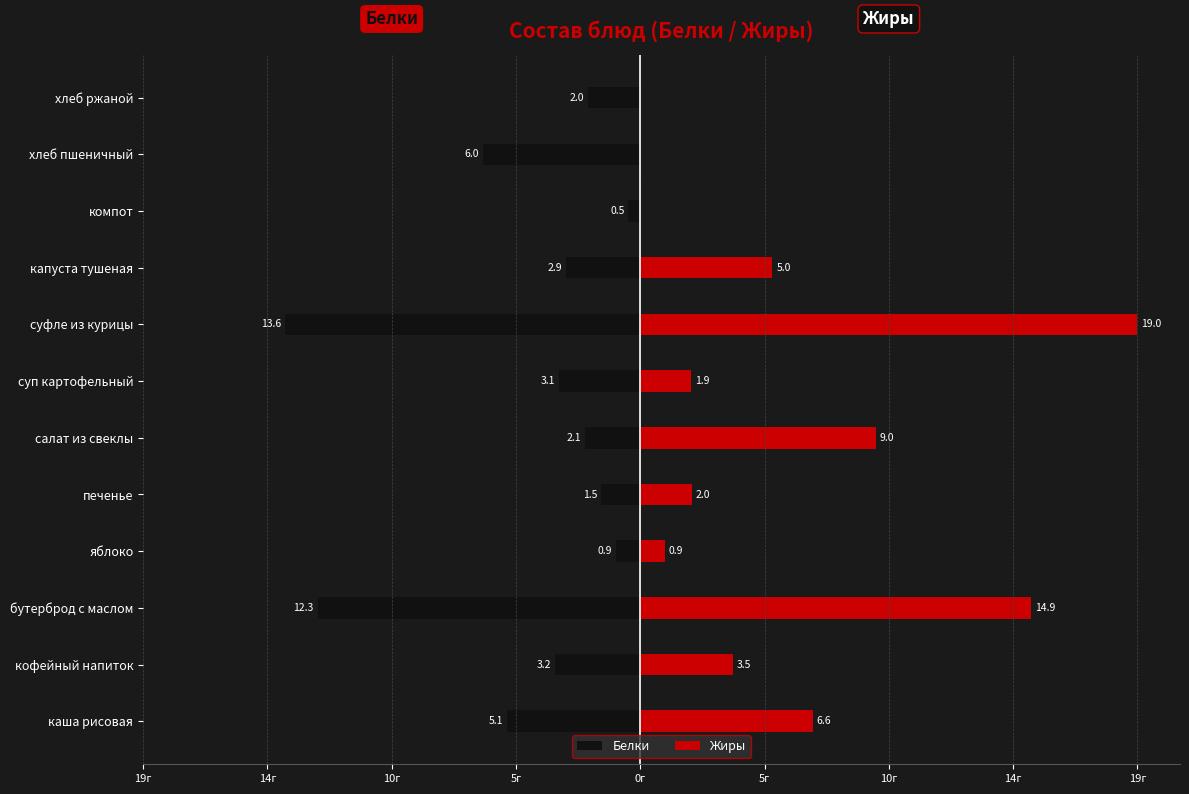

List the series in order of their overall mean, highest first.

Жиры, Белки